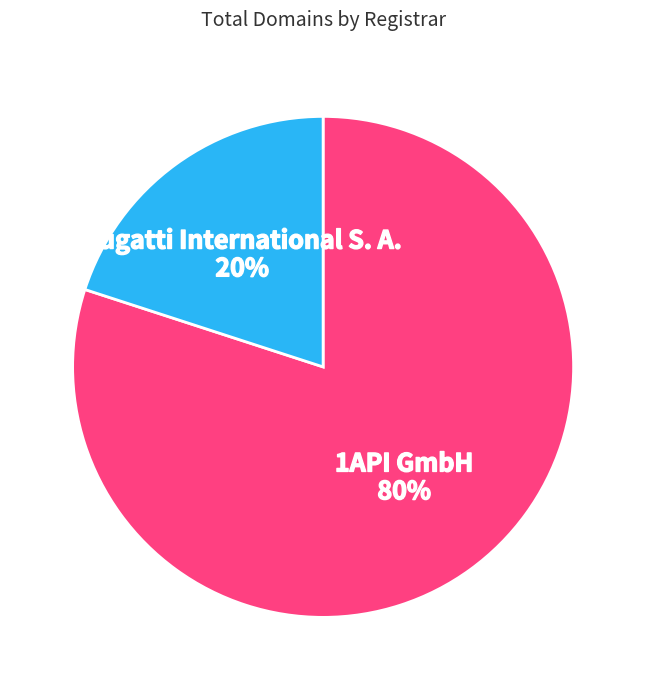

To the nearest percent, what portion does Bugatti International S. A. represent?

20%